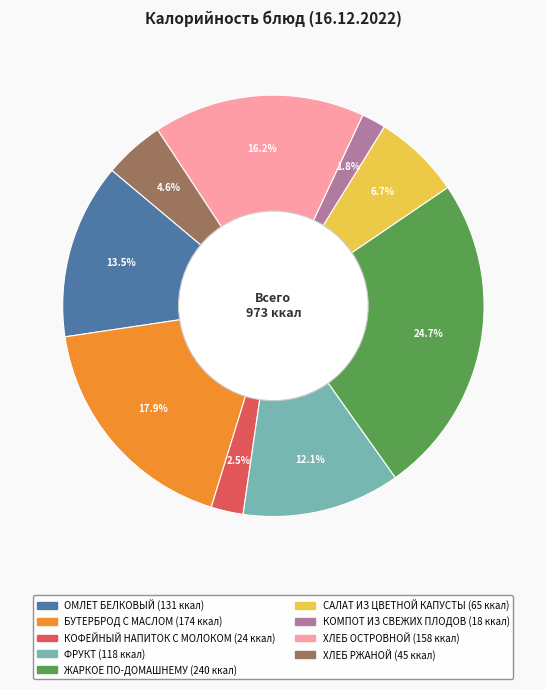

What is the largest slice in the pie chart?

ЖАРКОЕ ПО-ДОМАШНЕМУ